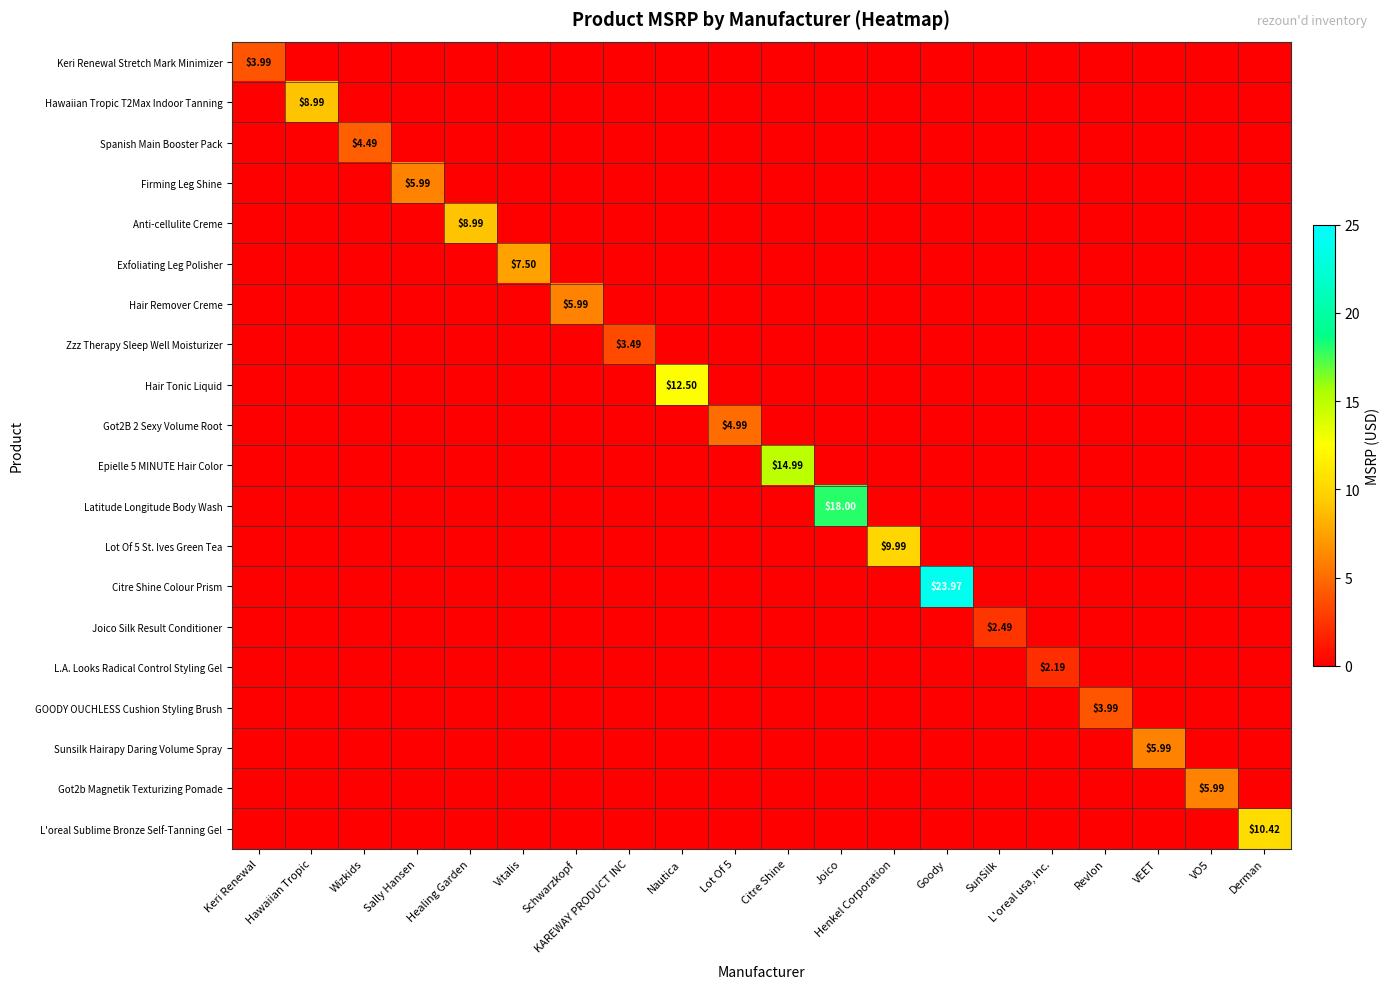

Which category has the highest value in the Zzz Therapy Sleep Well Moisturizer series?

KAREWAY PRODUCT INC